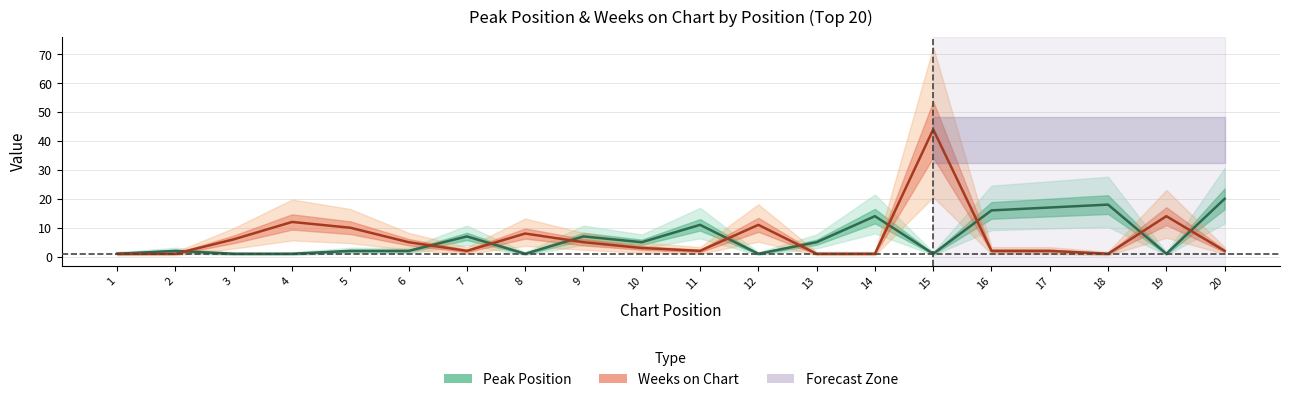

Which label corresponds to the smallest value in the chart?

1